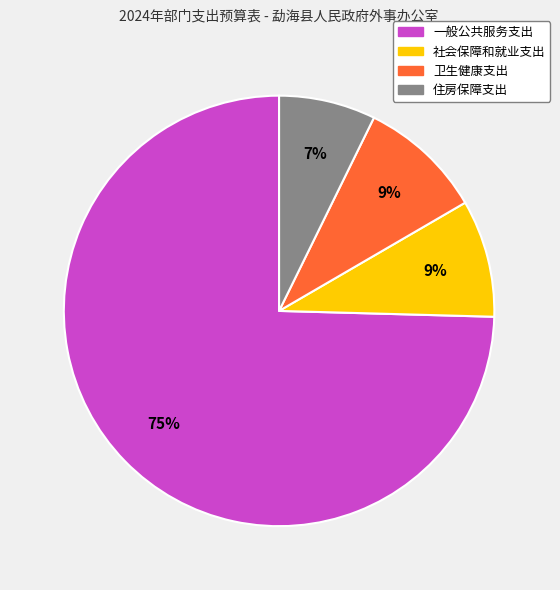

What percentage is the 住房保障支出 slice, to the nearest percent?

7%